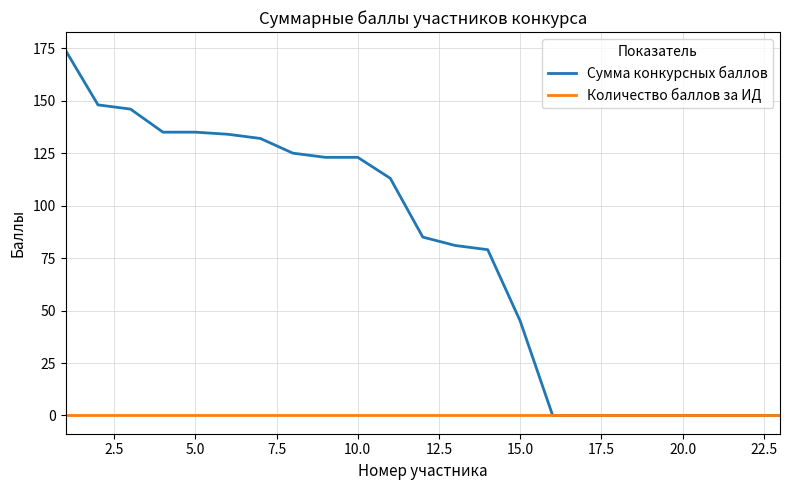

What is the maximum value shown in the chart?

174